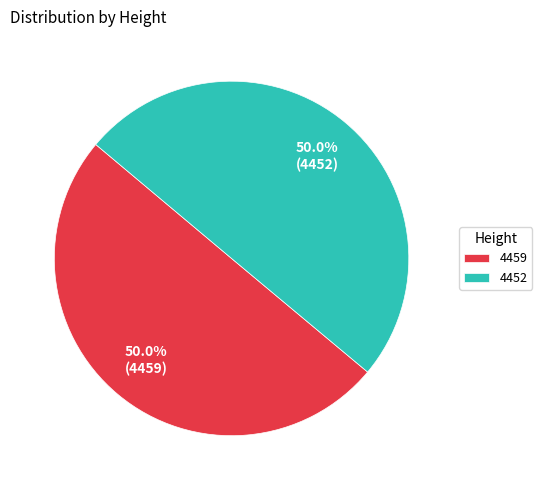

Approximately how many times larger is the value at 4452 compared to 4459?

1.0